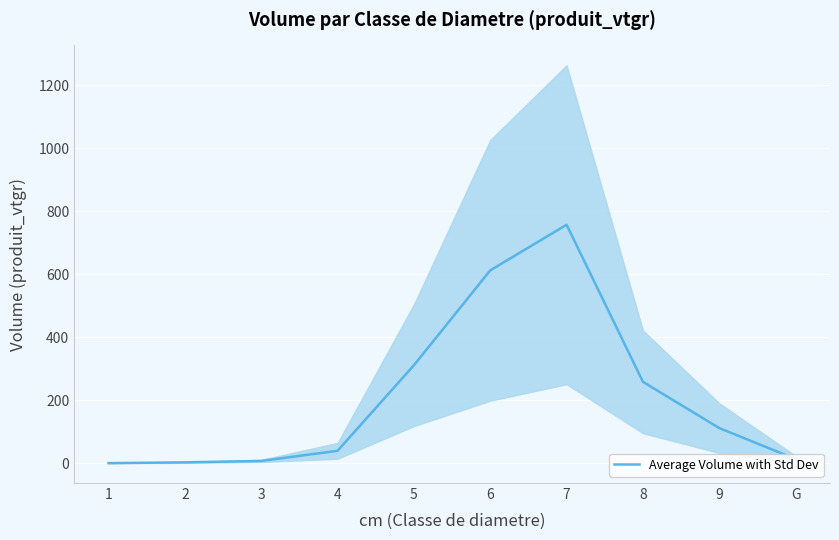

Is this an area chart (filled region under the line)?

No